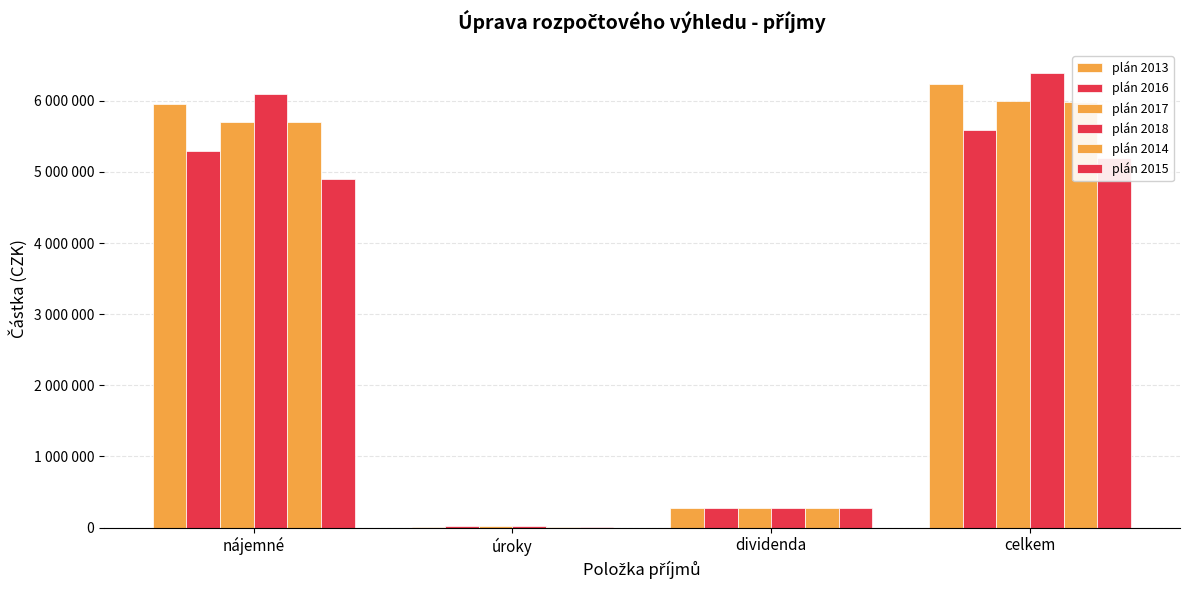

What is the label of the 3rd bar from the left?

dividenda